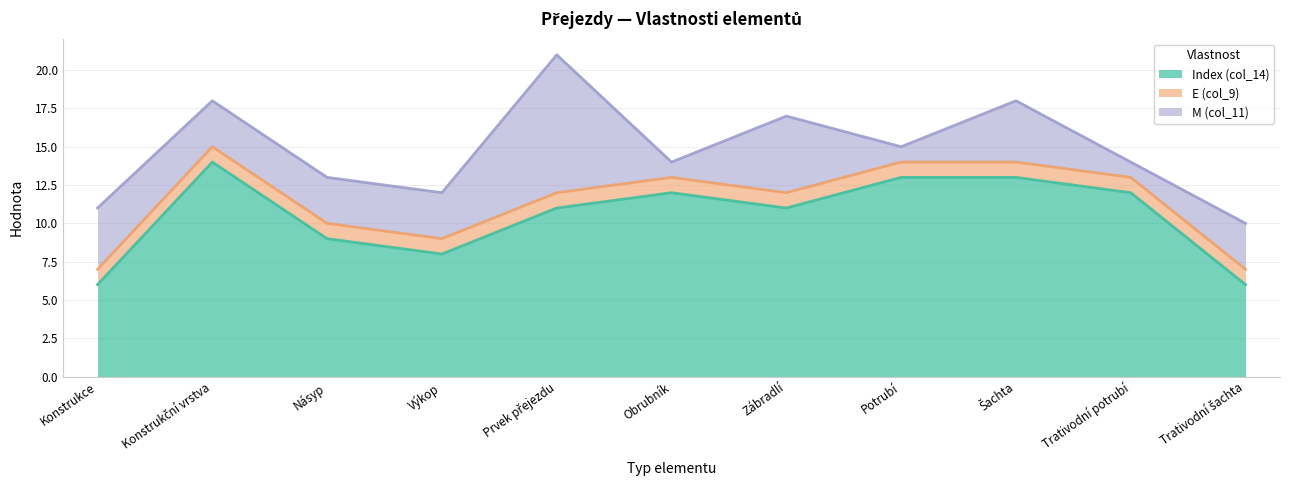

At how many categories does at least one series exceed 8?

8